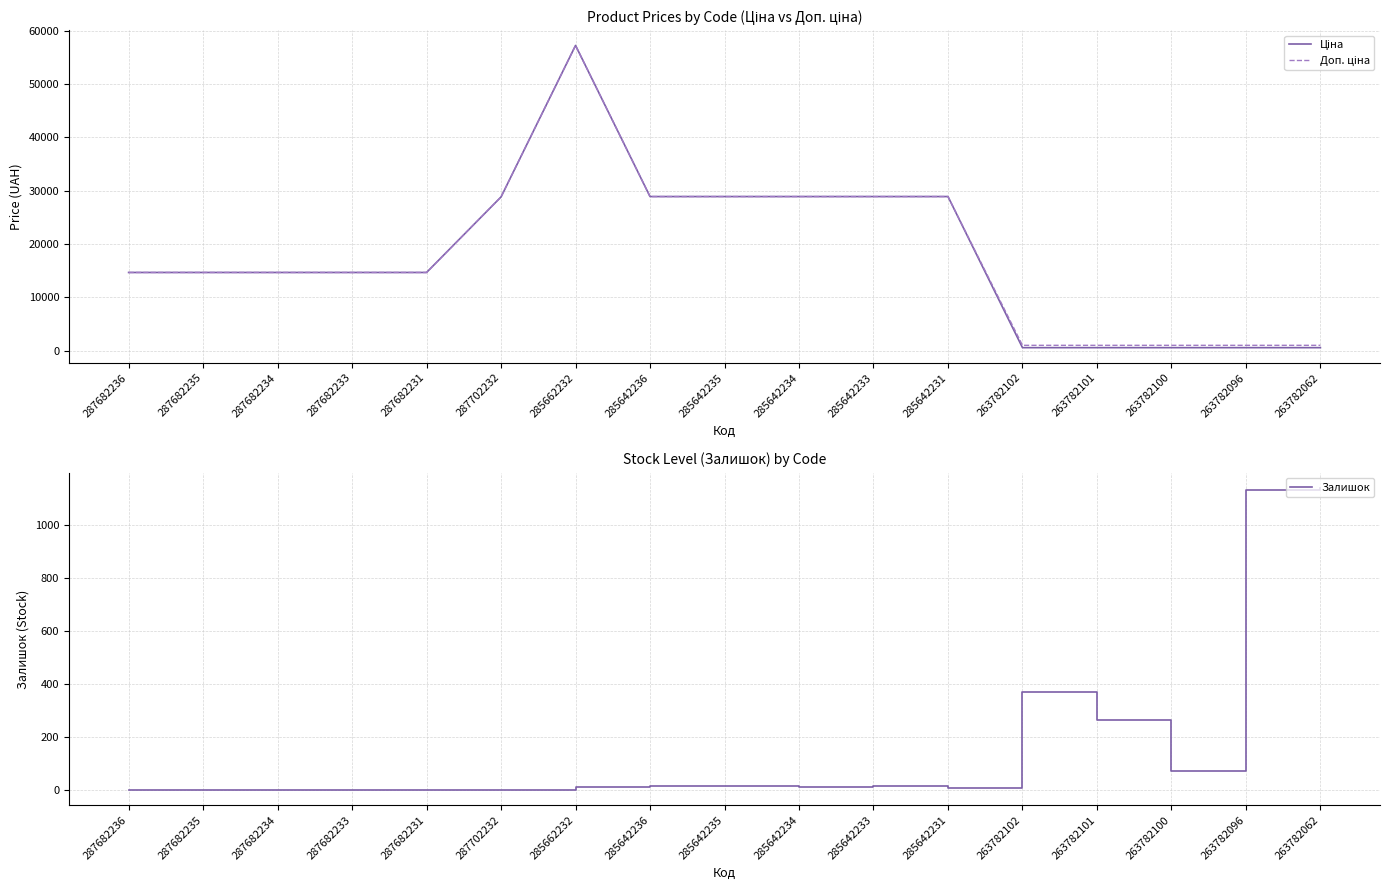

True or false: Доп. ціна and Ціна intersect in this chart.

False